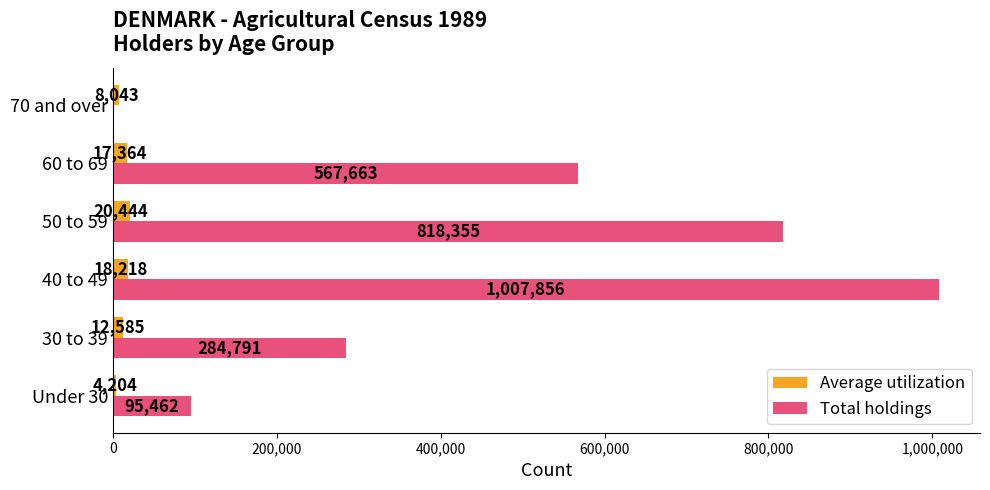

How many distinct data groups are displayed?

2